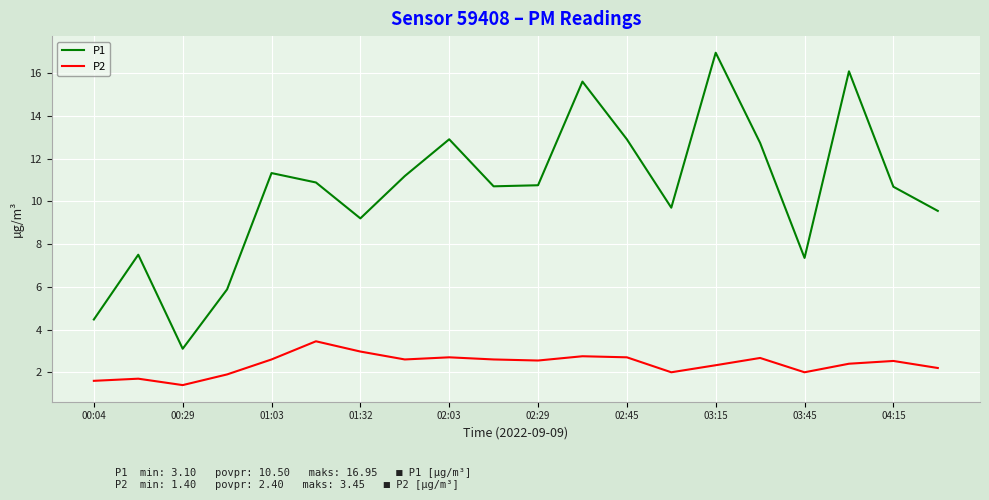

True or false: P2 and P1 intersect in this chart.

False